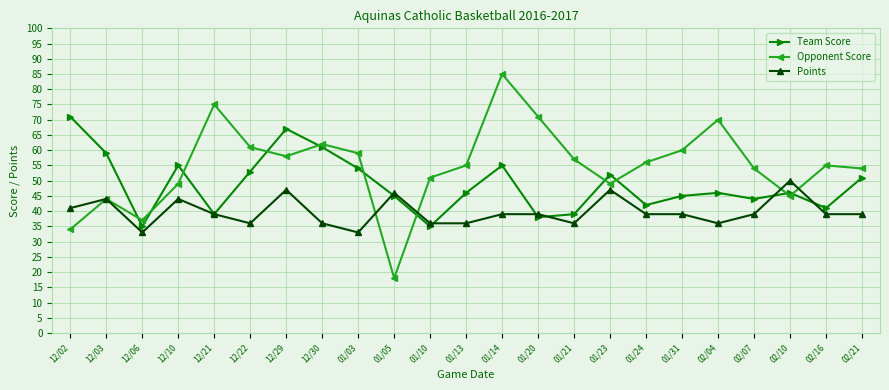

At which category is the sum across all series the highest?

01/14